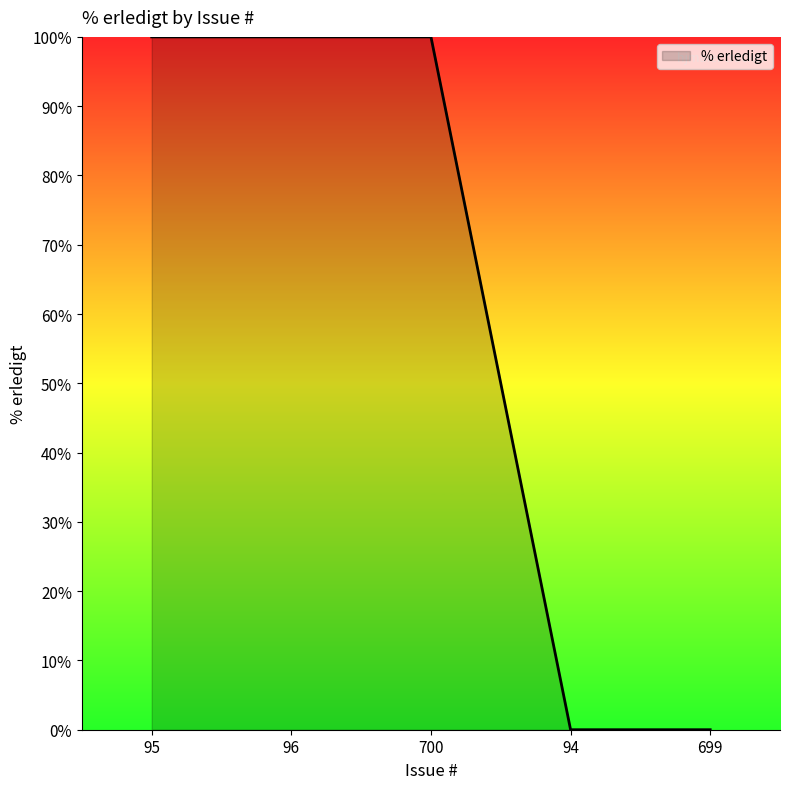

Does the chart display data point markers on the line(s)?

No